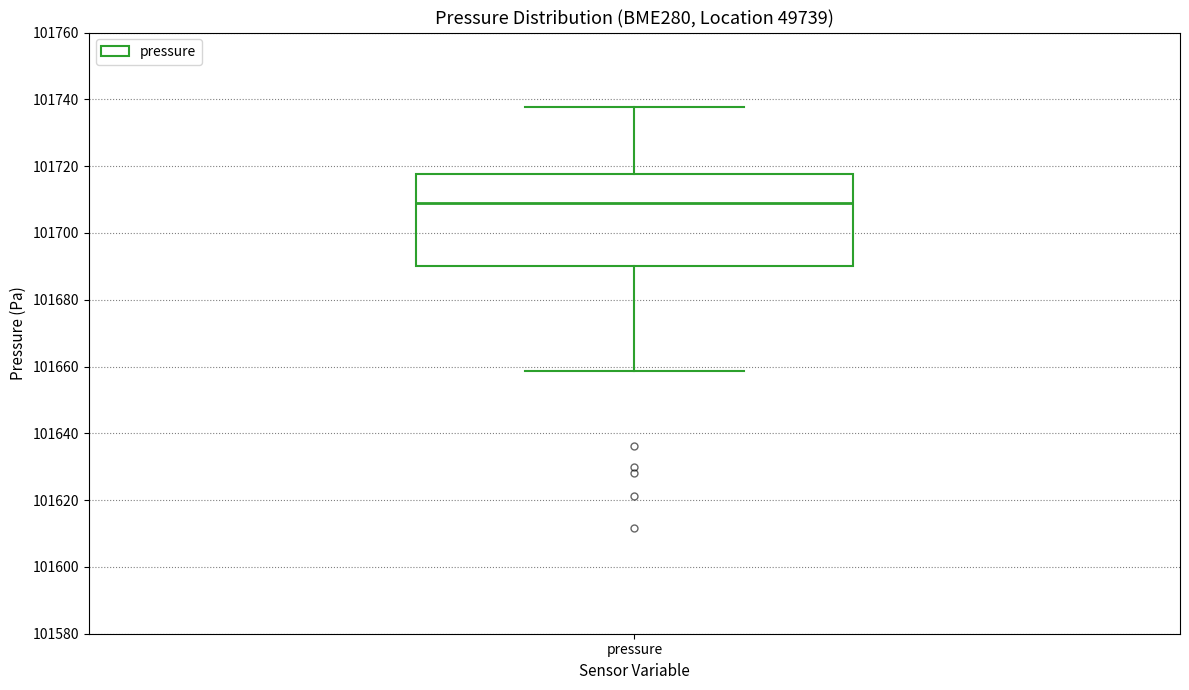

Transcribe this box plot: give where the median line is, the range the box spans, and where the two whiskers end, as read against the y-axis. The values are not printed on the chart, so give them approximately, as read against the axis.

median 101710, box 101690 to 101718, whiskers 101658 to 101738